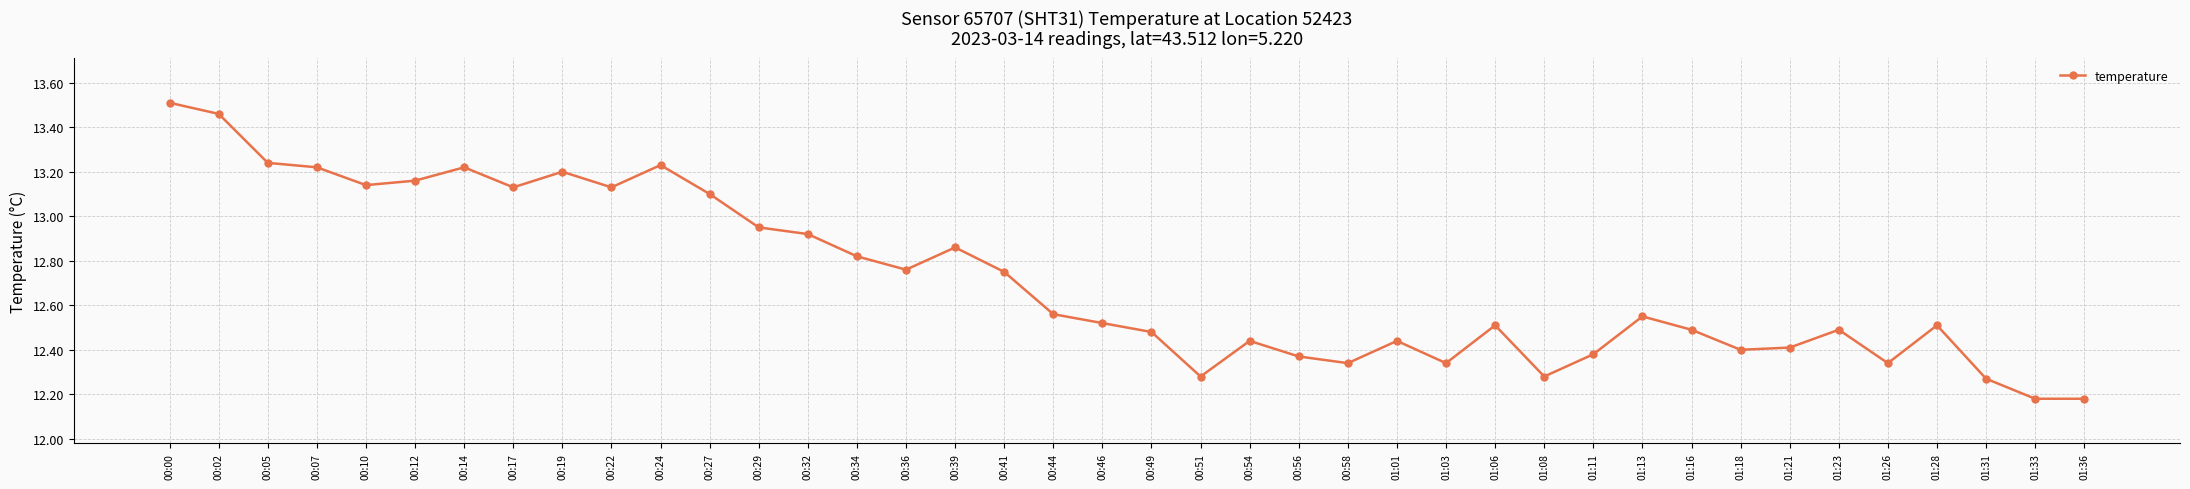

What is the change in value from 00:32 to 01:21?

-0.5